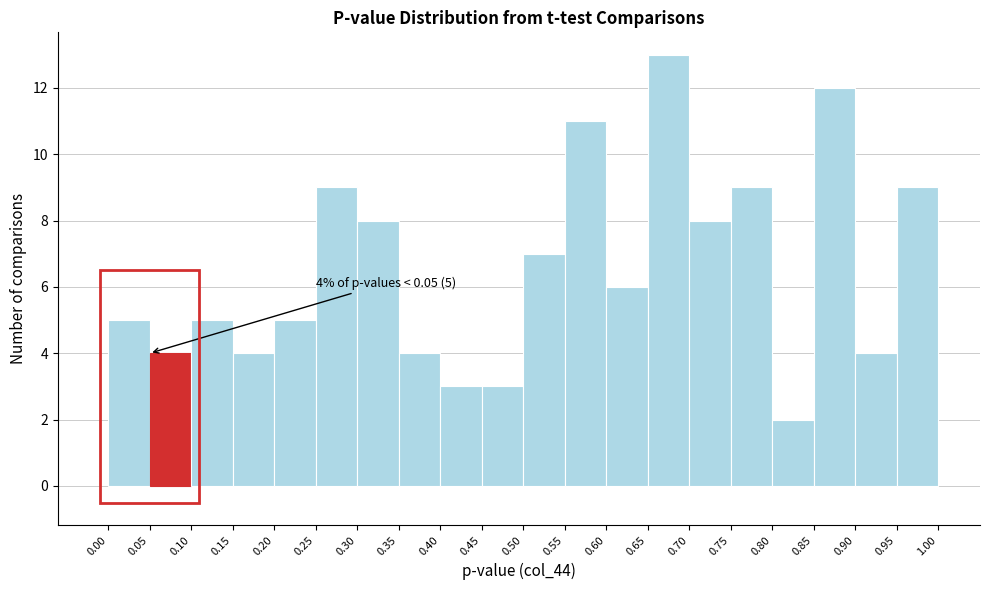

Which range on the x-axis has the tallest bar?

0.65 to 0.70